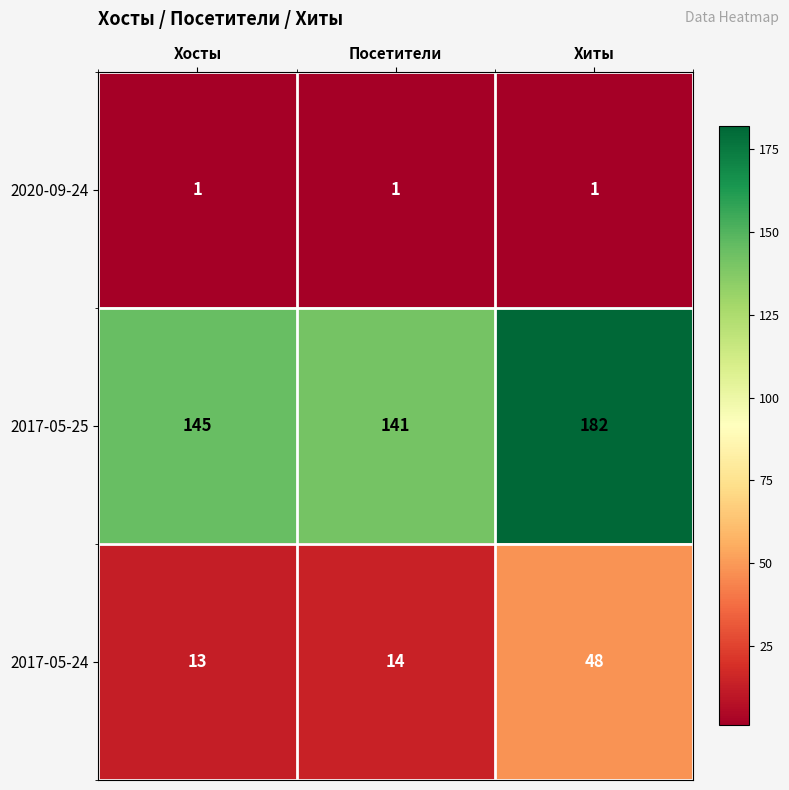

Which series changed the most between Посетители and Хиты?

2017-05-25